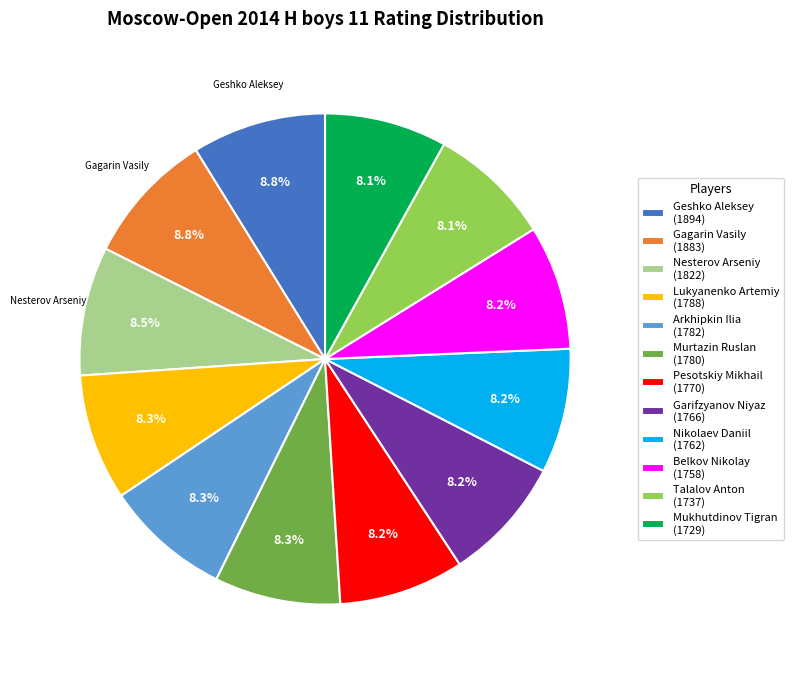

Is there any slice that represents more than half of the pie?

No